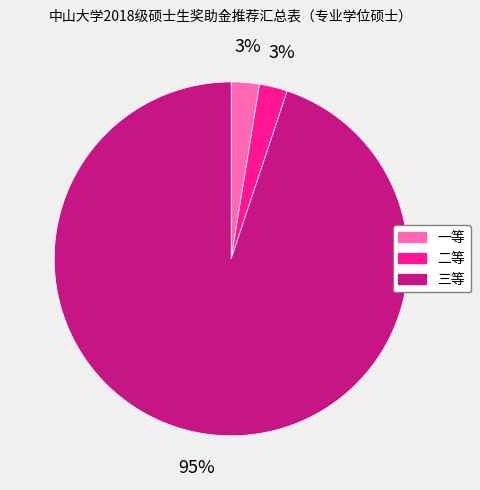

Is 一等 the majority of the pie?

No